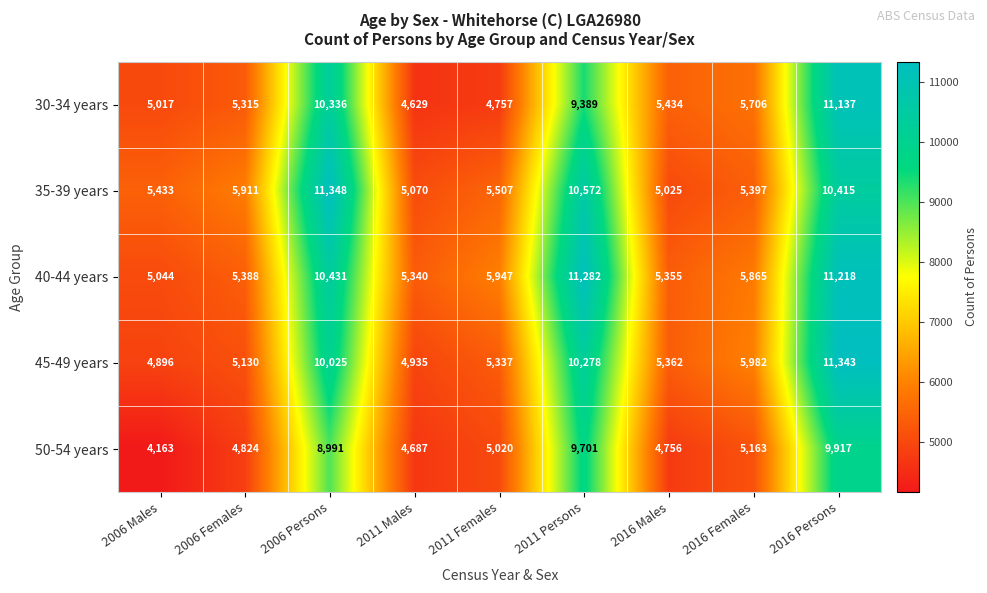

At how many categories does at least one series exceed 9861?

3